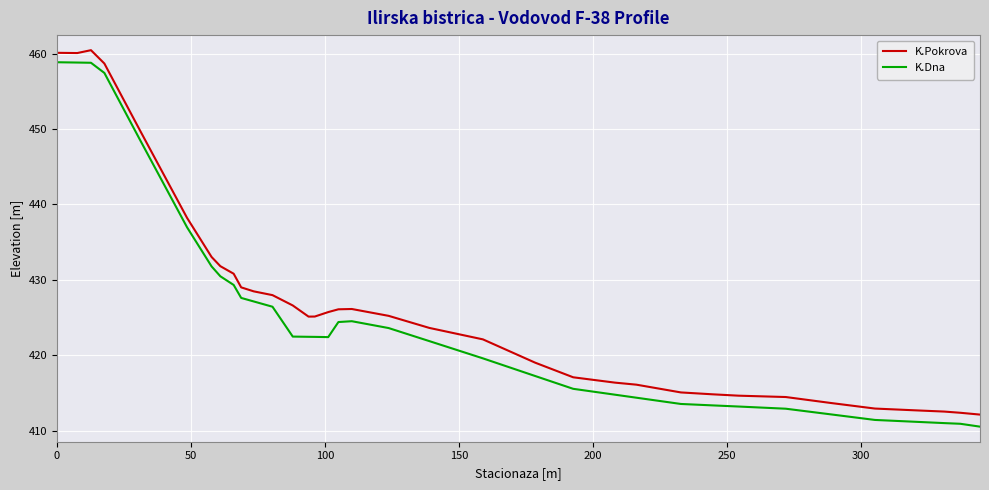

True or false: K.Pokrova and K.Dna intersect in this chart.

False